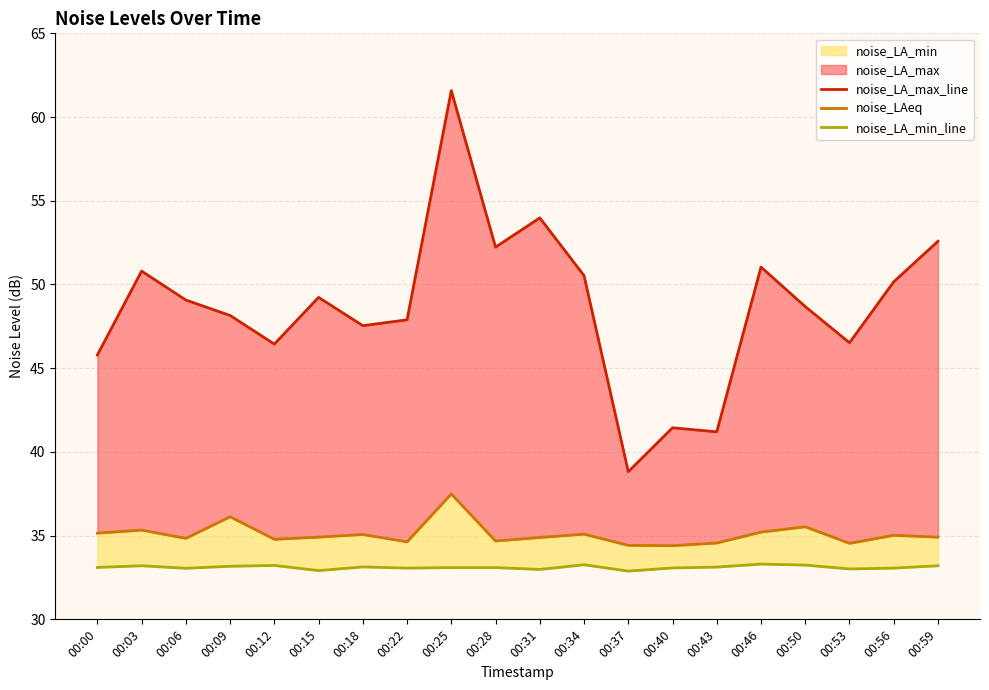

At how many categories does at least one series exceed 46?

16